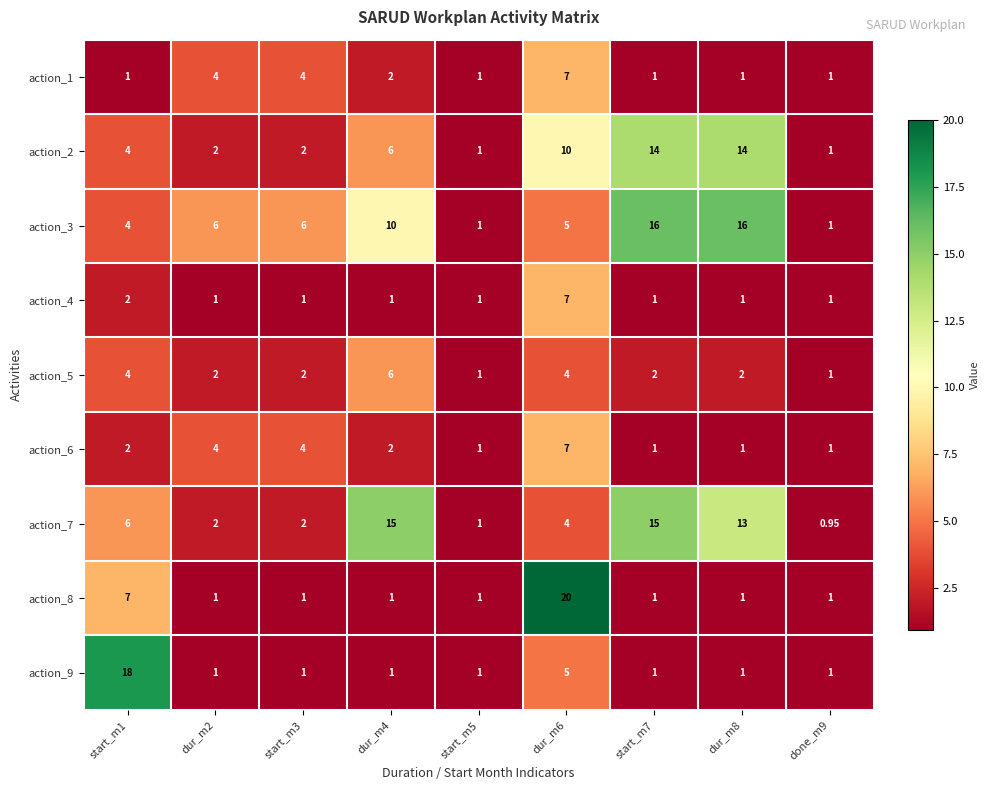

Is the value of action_4 at dur_m4 greater than the value of action_2 at dur_m6?

No